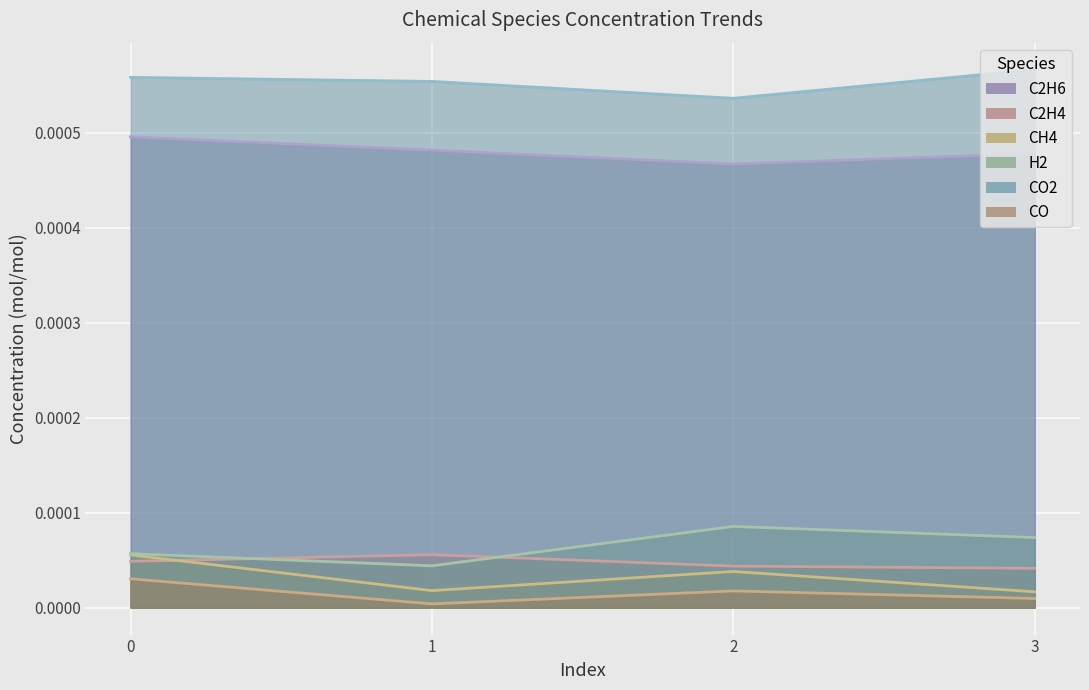

Reading left to right, list all the values displayed in this chart.

C2H6: 0=0.0	1=0.0	2=0.0	3=0.0
C2H4: 0=0.0	1=0.0	2=0.0	3=0.0
CH4: 0=0.0	1=0.0	2=0.0	3=0.0
H2: 0=0.0	1=0.0	2=0.0	3=0.0
CO2: 0=0.0	1=0.0	2=0.0	3=0.0
CO: 0=0.0	1=0.0	2=0.0	3=0.0